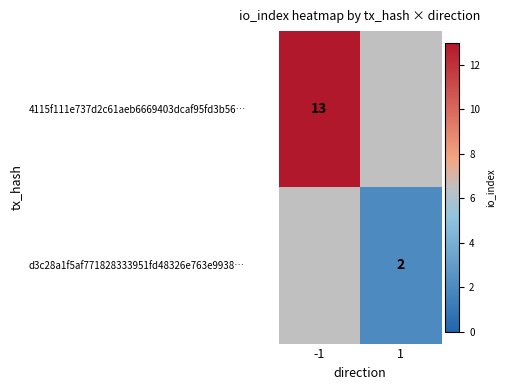

True or false: d3c28a1f5af771828333951fd48326e763e9938… has a value of 1 at 1.

False